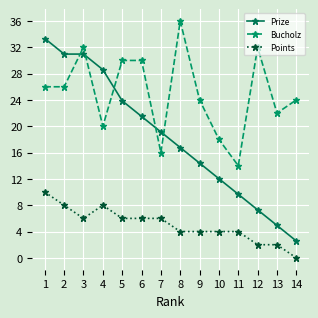

What is the difference between the maximum and minimum values in the Points series?

10.0